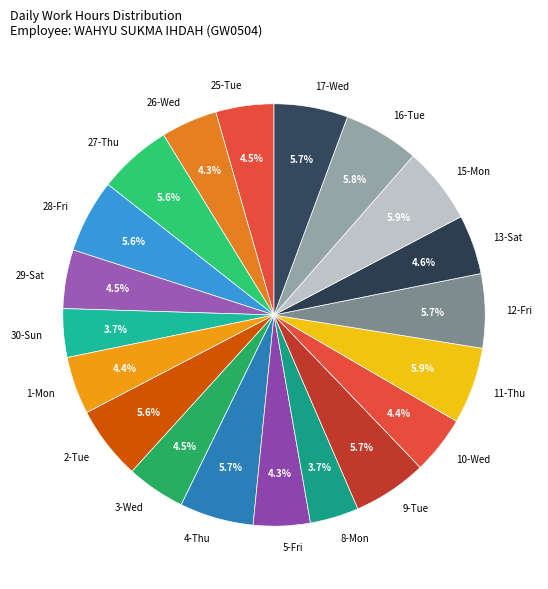

Count the number of slices in the pie.

20